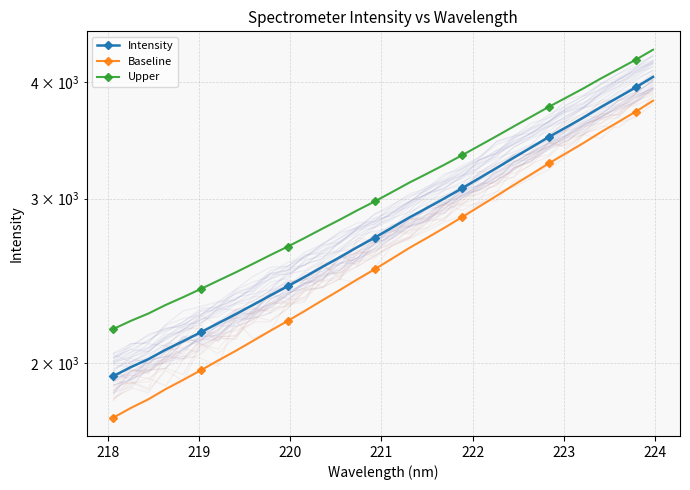

Which series has the largest total across all categories?

Upper